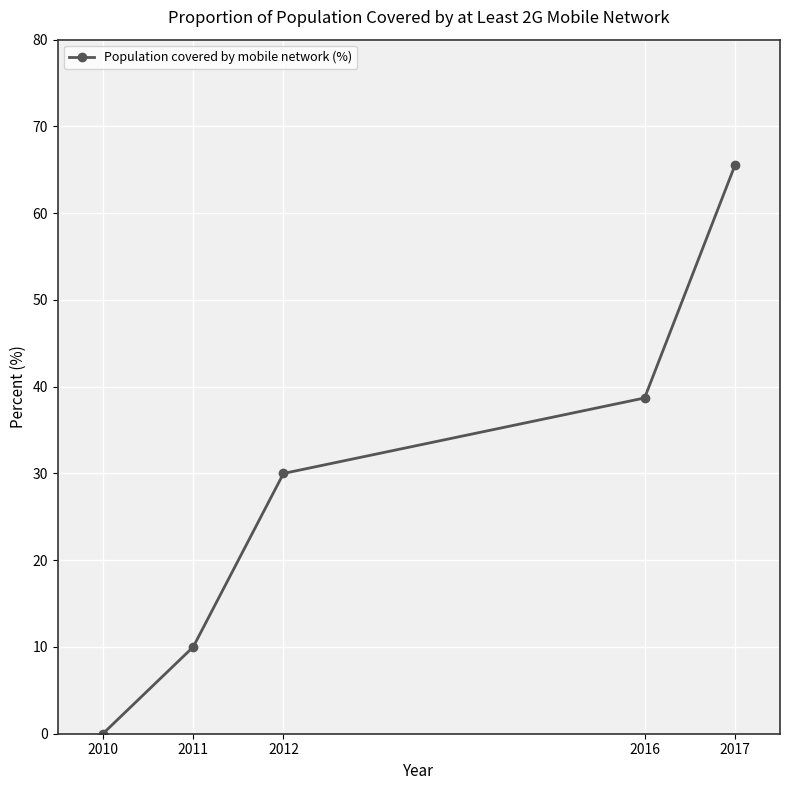

What is the sum of the values at 2011 and 2017?

75.5